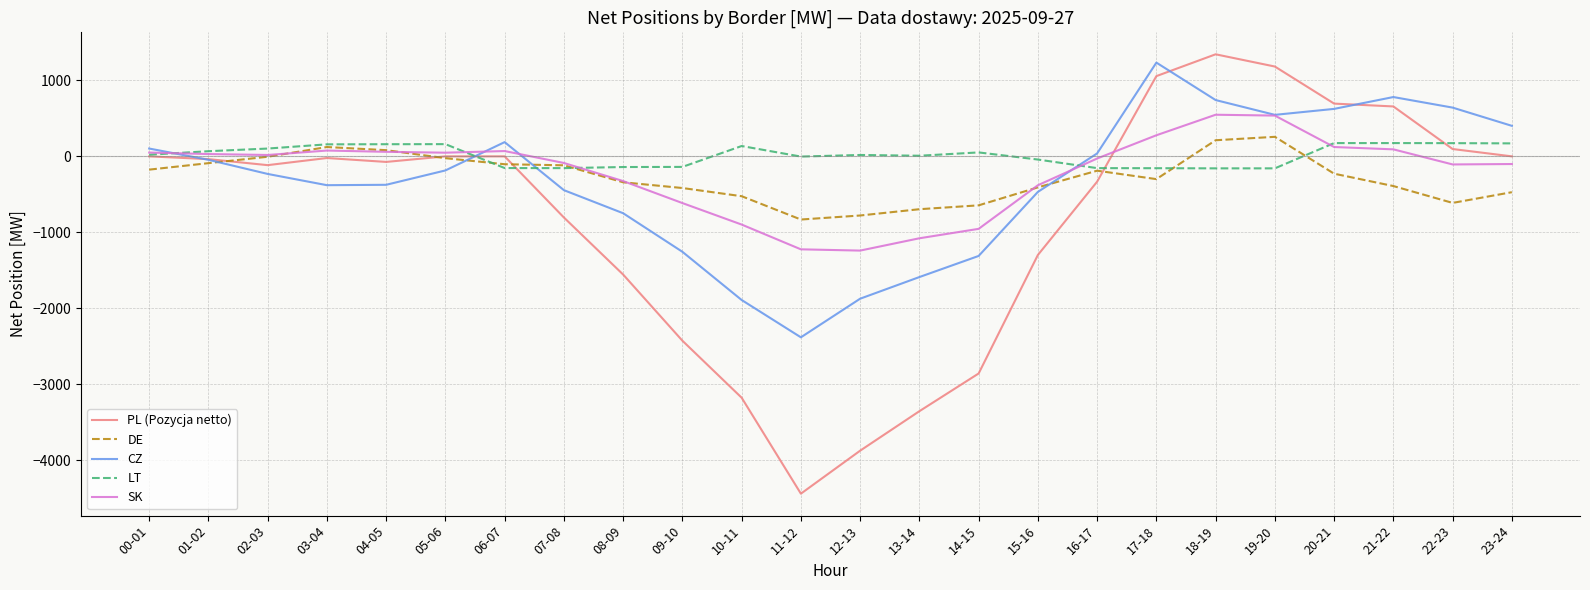

Which series has the widest spread of values?

PL (Pozycja netto)